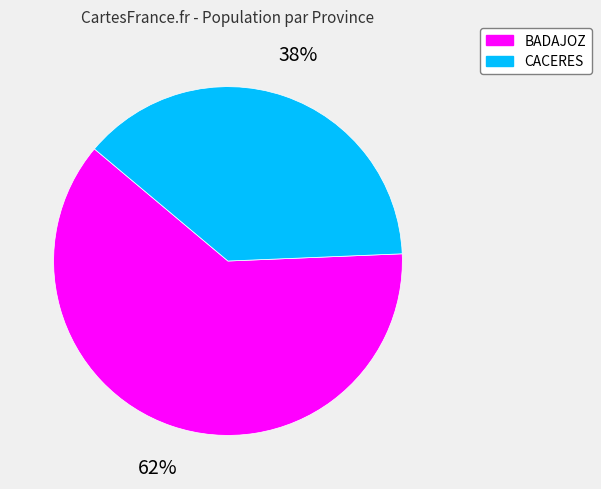

Which slice is the smallest?

CACERES